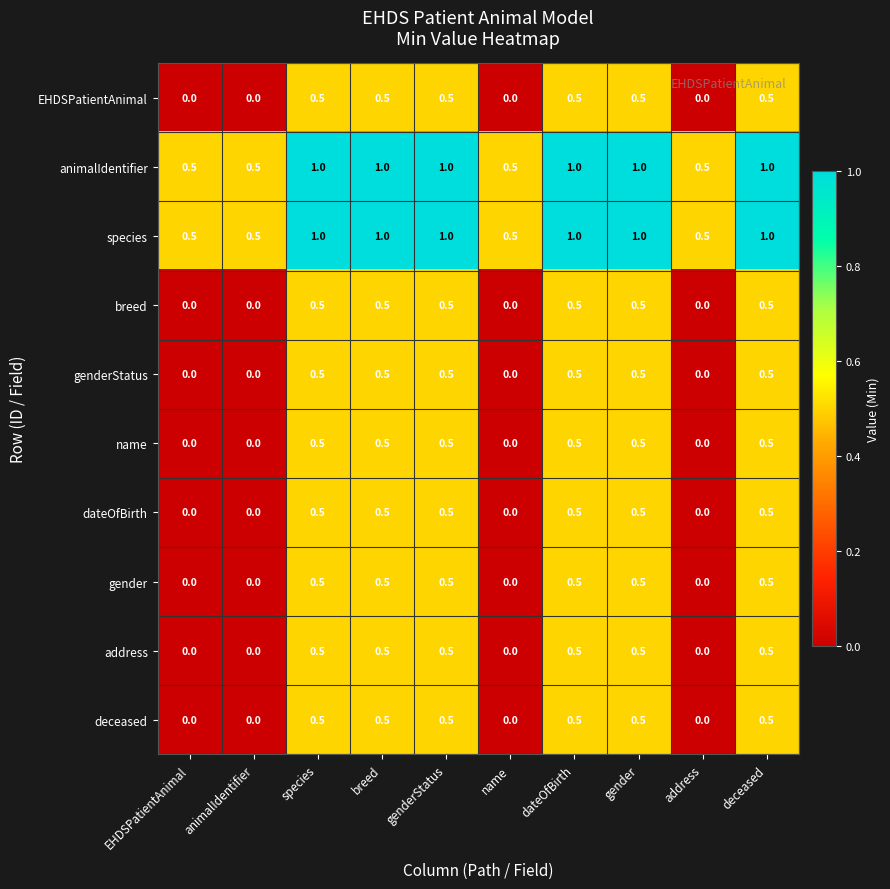

At how many categories does at least one series exceed 0?

10